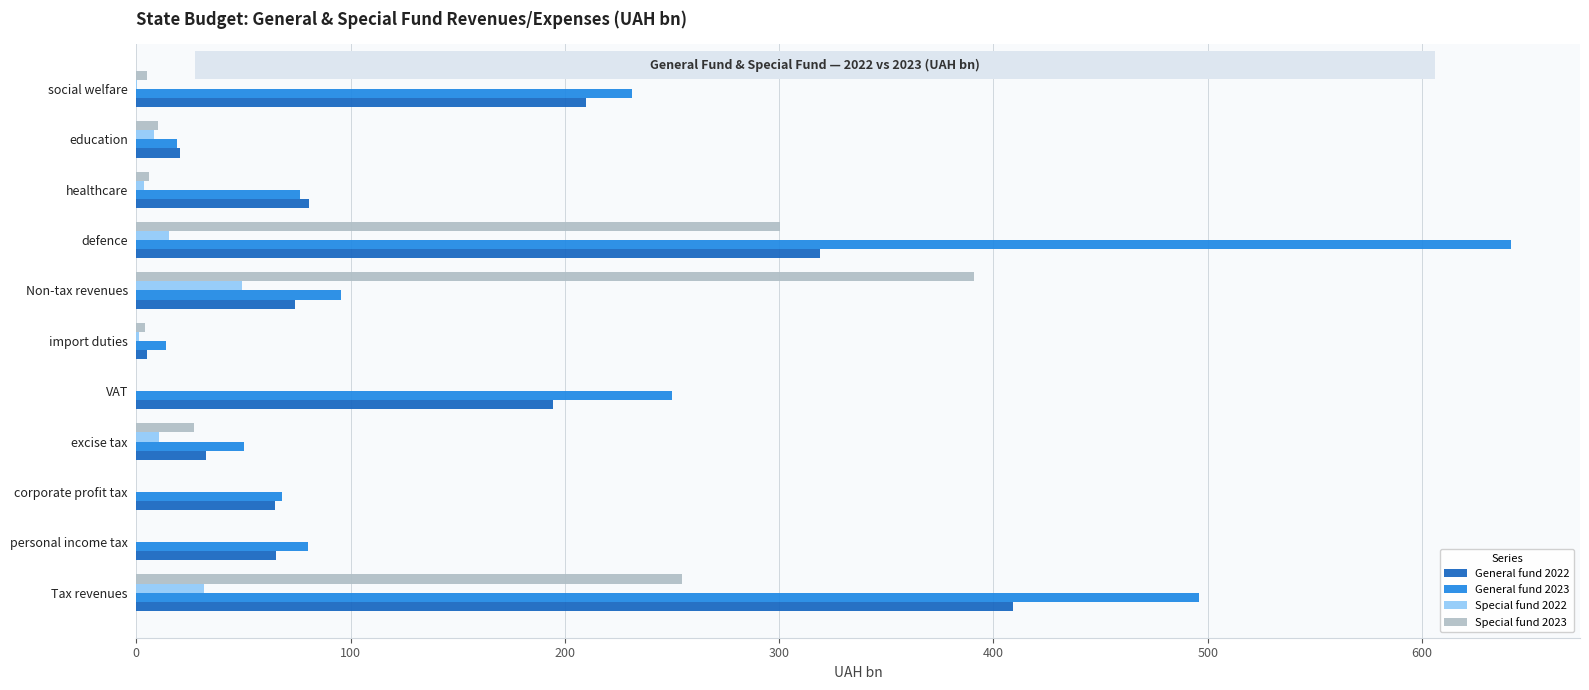

At which category is the sum across all series the highest?

defence